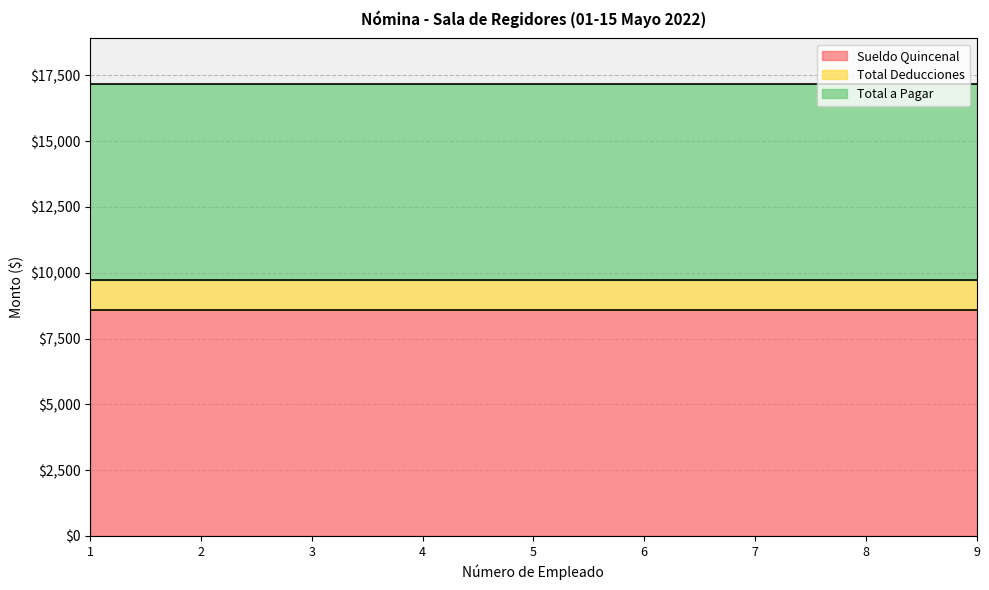

Reading left to right, transcribe all the data shown in this chart.

Sueldo Quincenal: 8592.0	8592.0	8592.0	8592.0	8592.0	8592.0	8592.0	8592.0	8592.0
Total Deducciones: 1124.2	1124.2	1124.2	1124.2	1124.2	1124.2	1124.2	1124.2	1124.2
Total a Pagar: 7467.8	7467.8	7467.8	7467.8	7467.8	7467.8	7467.8	7467.8	7467.8